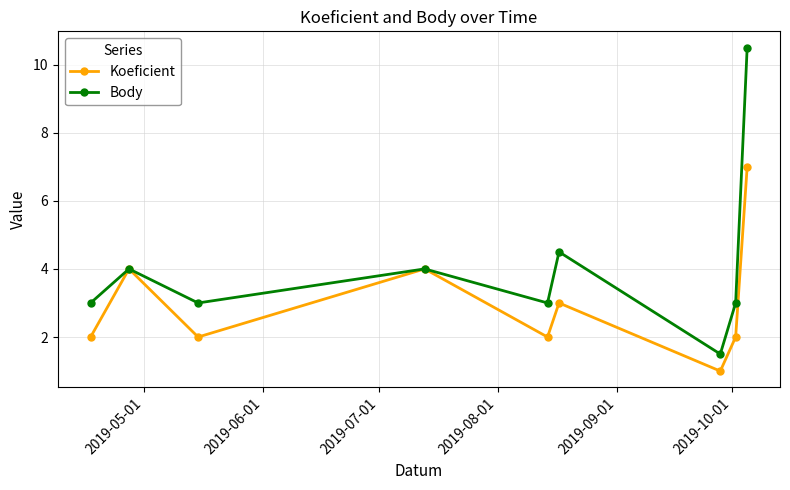

Which series has the largest total across all categories?

Body